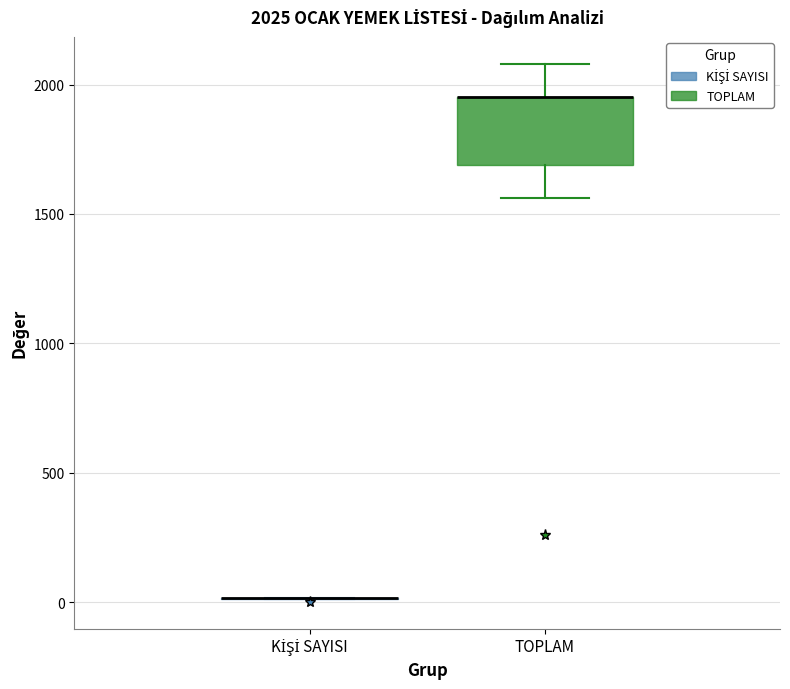

Which box is the tallest, from its lower edge to its upper edge?

TOPLAM